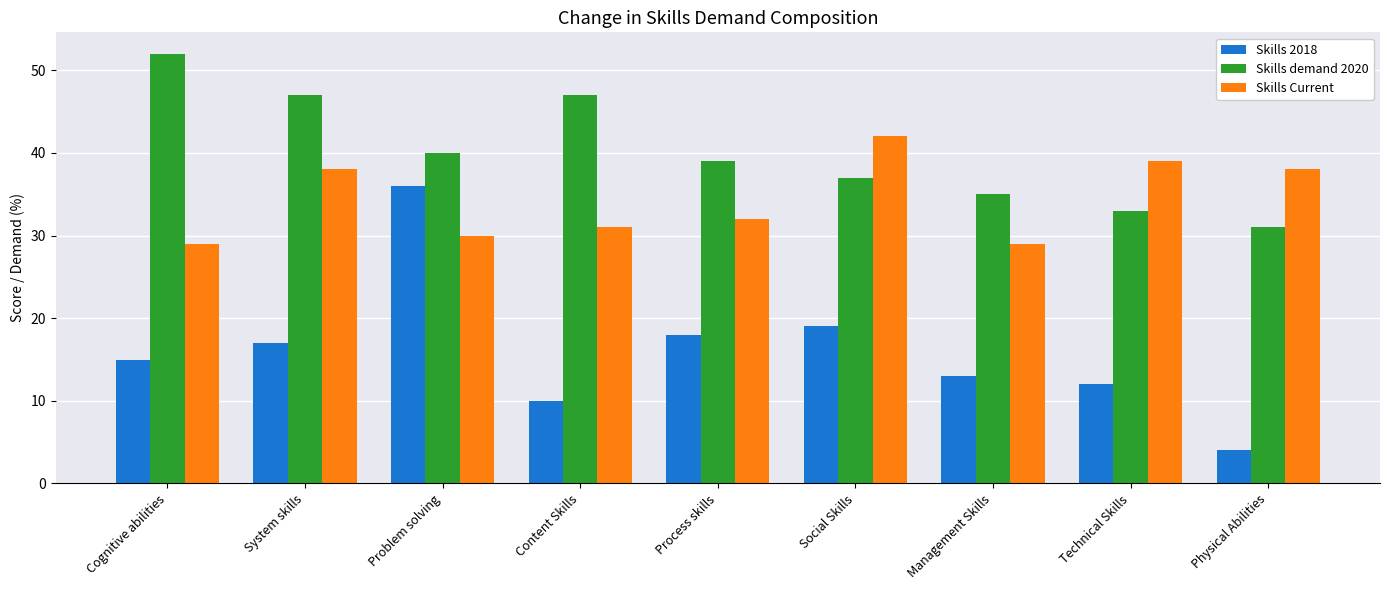

Rank the series at Content Skills from highest to lowest value.

Skills demand 2020, Skills Current, Skills 2018